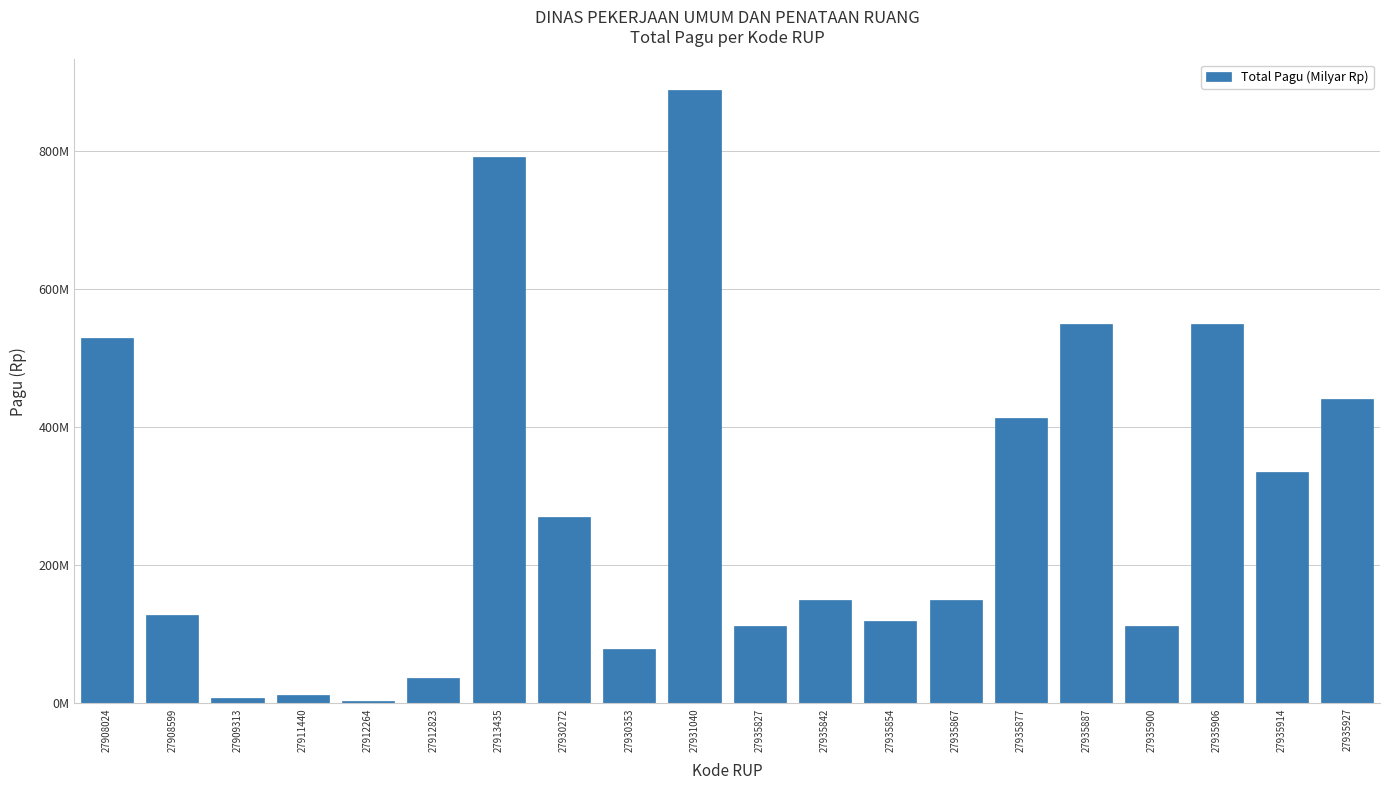

Which label corresponds to the smallest value in the chart?

27912264